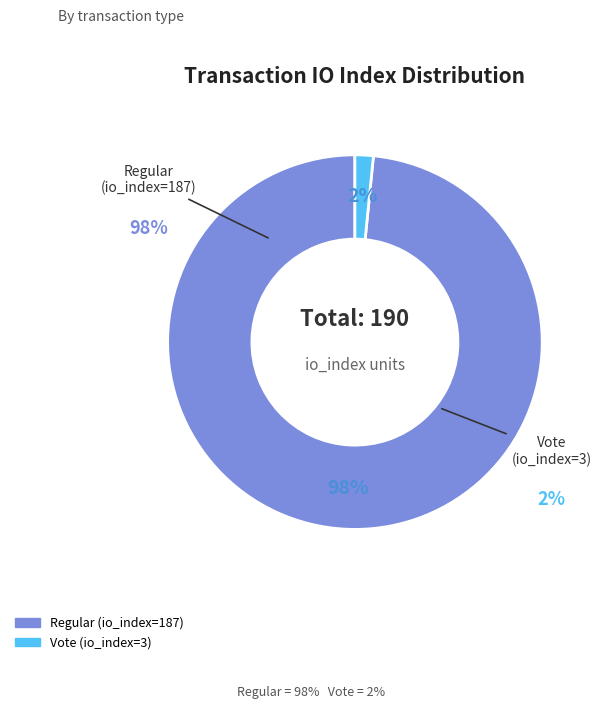

How much of the chart is everything except Vote (io_index=3)?

98.4%